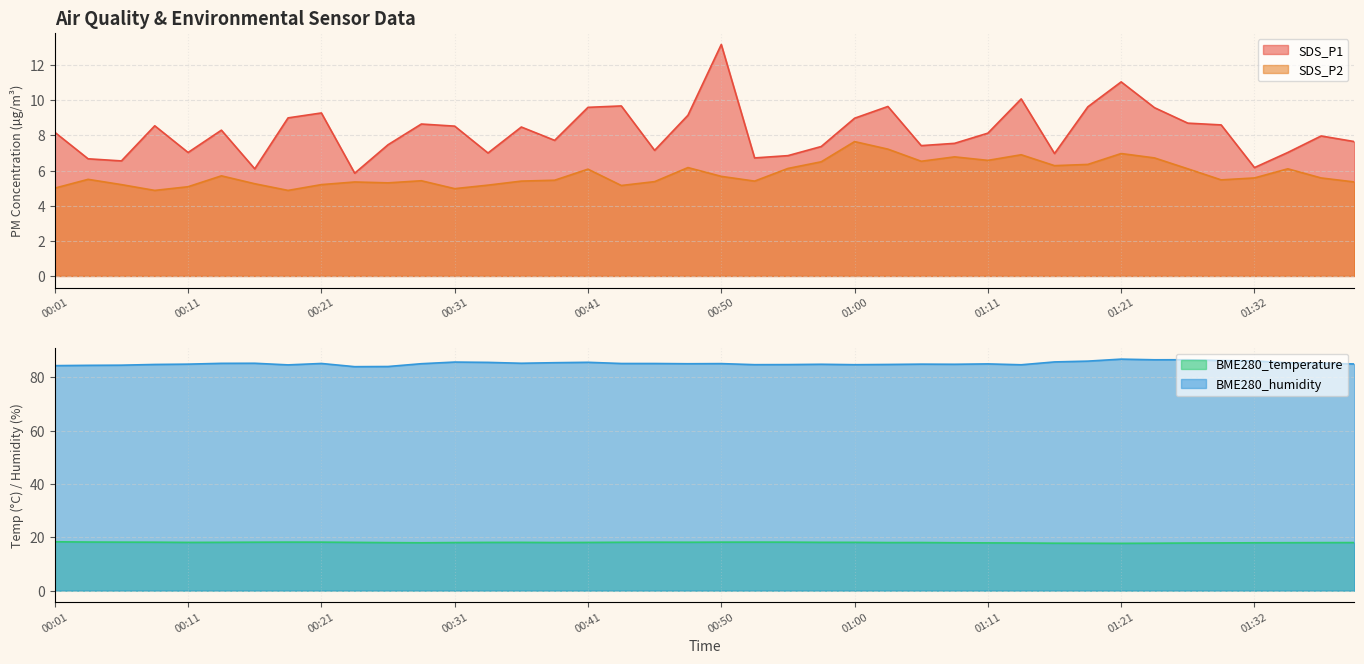

What is the lowest value of the BME280_temperature series?

17.7